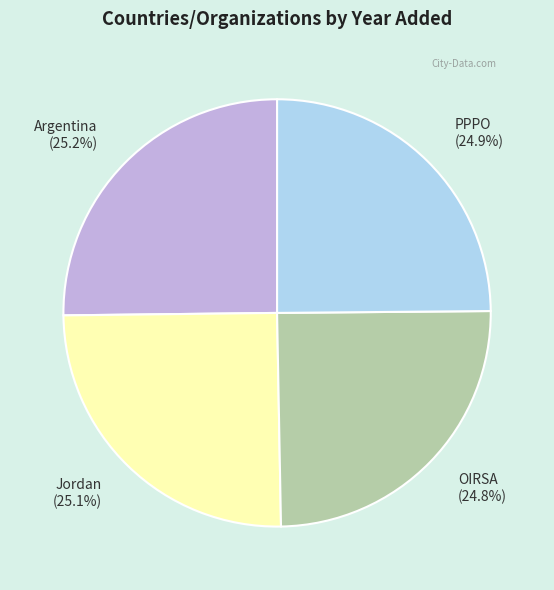

To the nearest percent, what portion does Jordan represent?

25%